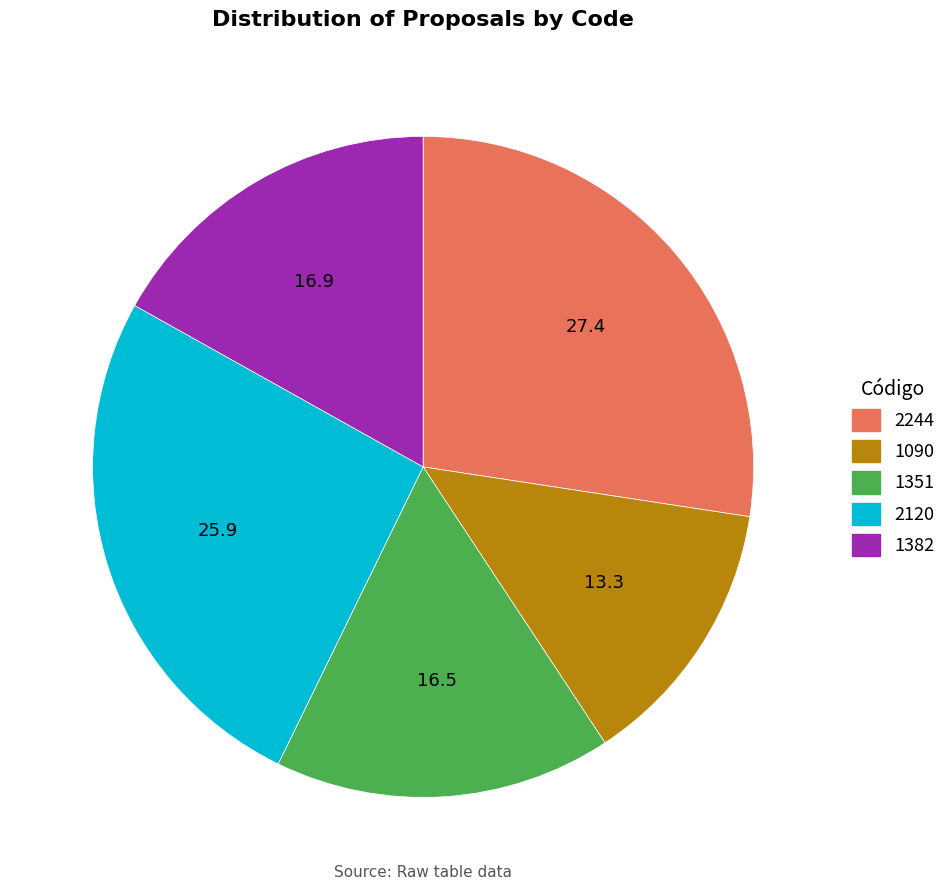

Is 2244 the majority of the pie?

No